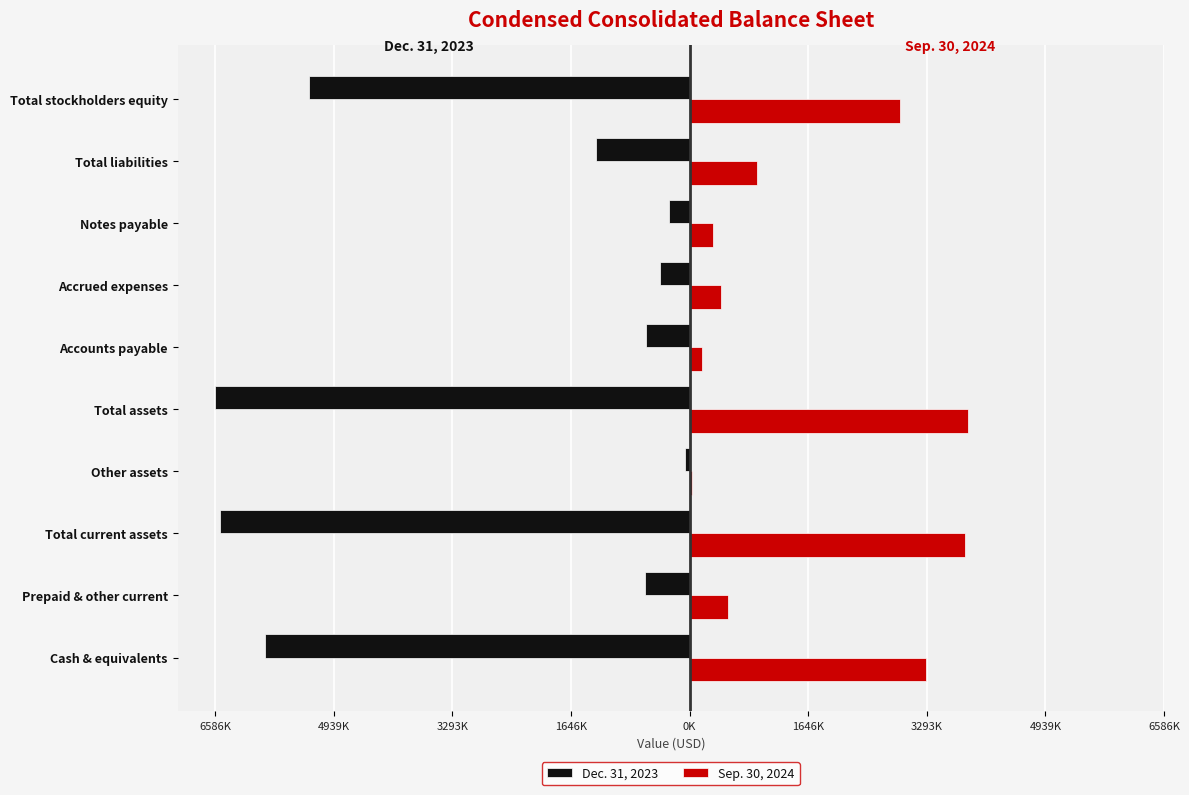

Reading left to right, transcribe all the data shown in this chart.

Dec. 31, 2023: -5899910	-619763	-6519673	-66850	-6586523	-602853	-406745	-289643	-1299241	-5287282
Sep. 30, 2024: 3284029	538617	3822646	36518	3859164	165801	439931	328849	934581	2924583